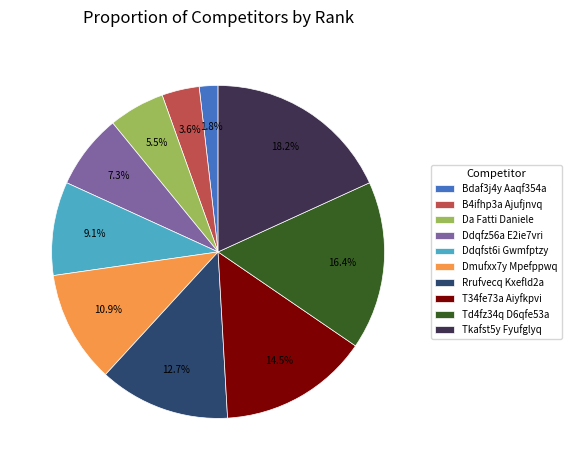

What percentage do Ddqfst6i Gwmfptzy and B4ifhp3a Ajufjnvq together represent?

12.7%